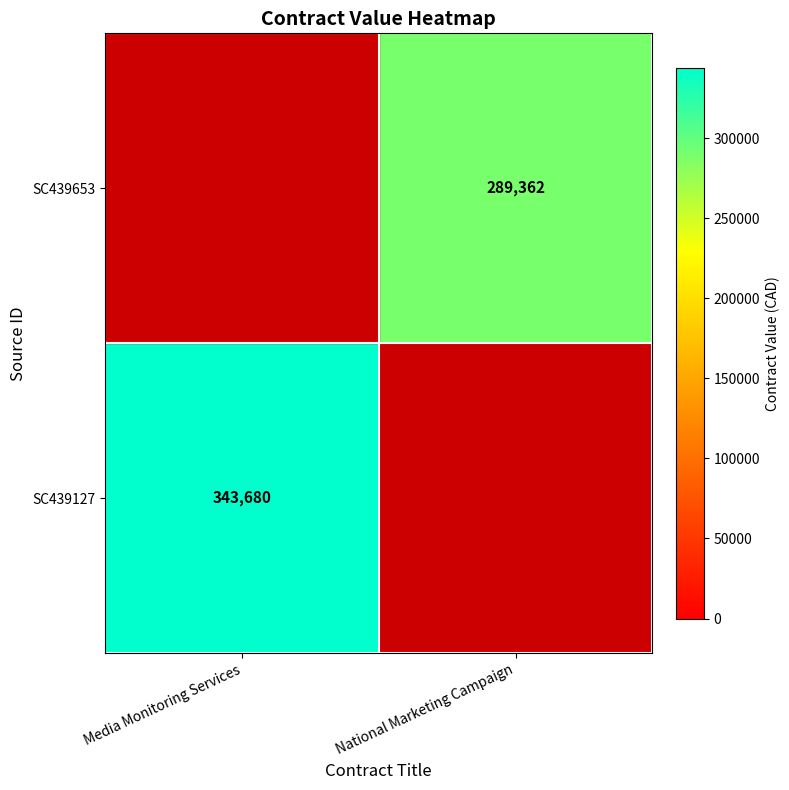

At which category does the chart reach its peak across all series?

Media Monitoring Services